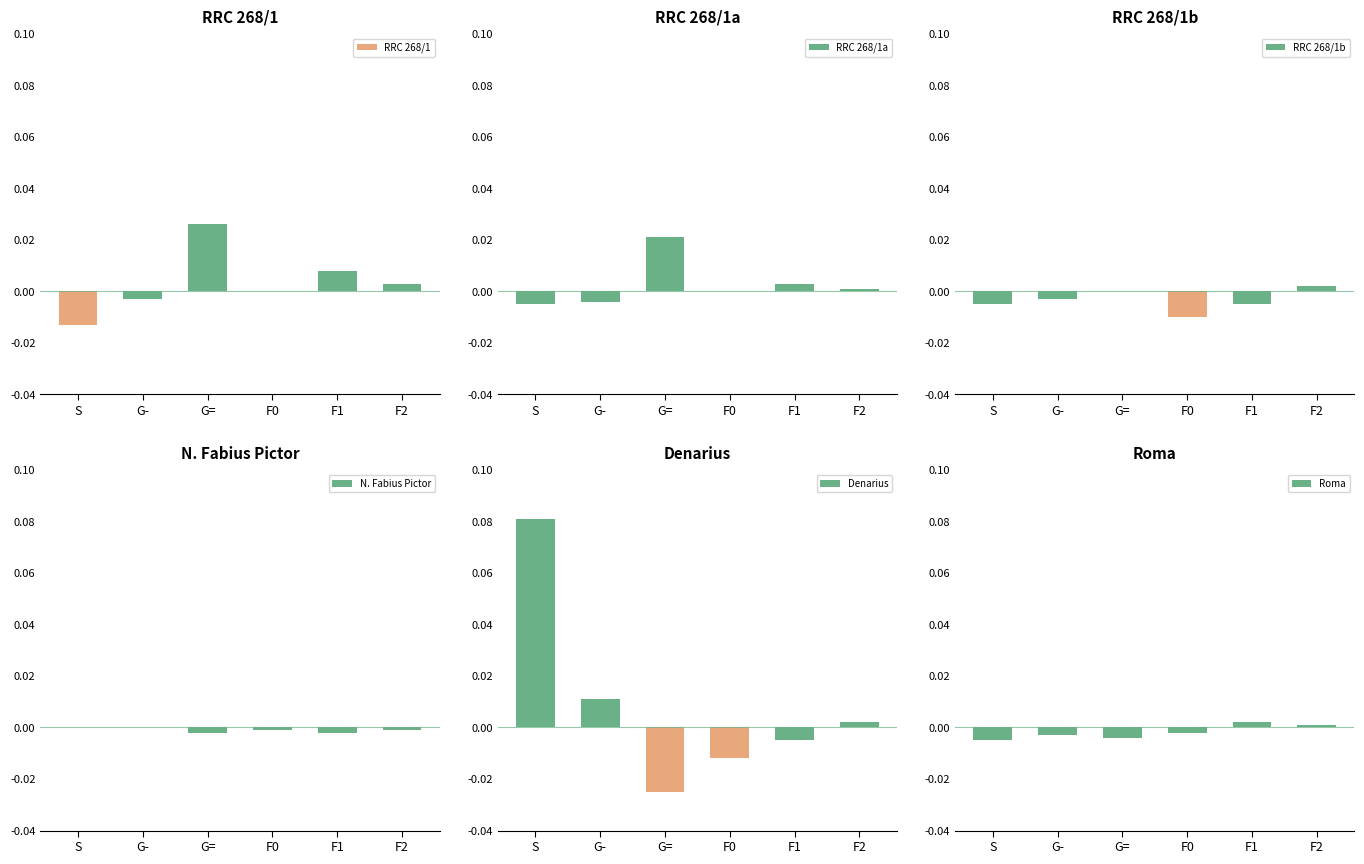

Reading left to right, transcribe all the data shown in this chart.

RRC 268/1: S=-0.0	G-=-0.0	G==0.0	F0=0.0	F1=0.0	F2=0.0
RRC 268/1a: S=-0.0	G-=-0.0	G==0.0	F0=0.0	F1=0.0	F2=0.0
RRC 268/1b: S=-0.0	G-=-0.0	G==0.0	F0=-0.0	F1=-0.0	F2=0.0
N. Fabius Pictor: S=0.0	G-=0.0	G==-0.0	F0=-0.0	F1=-0.0	F2=-0.0
Denarius: S=0.1	G-=0.0	G==-0.0	F0=-0.0	F1=-0.0	F2=0.0
Roma: S=-0.0	G-=-0.0	G==-0.0	F0=-0.0	F1=0.0	F2=0.0